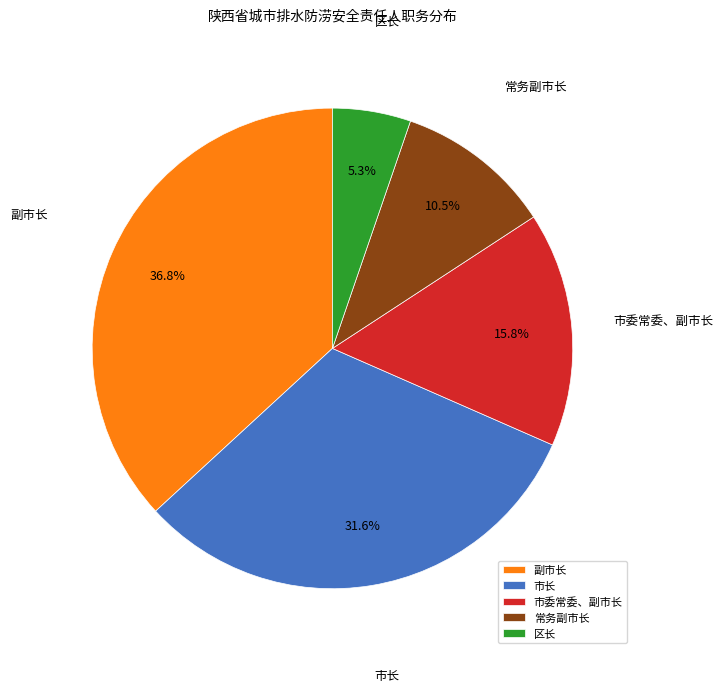

How much of the chart is everything except 区长?

94.7%